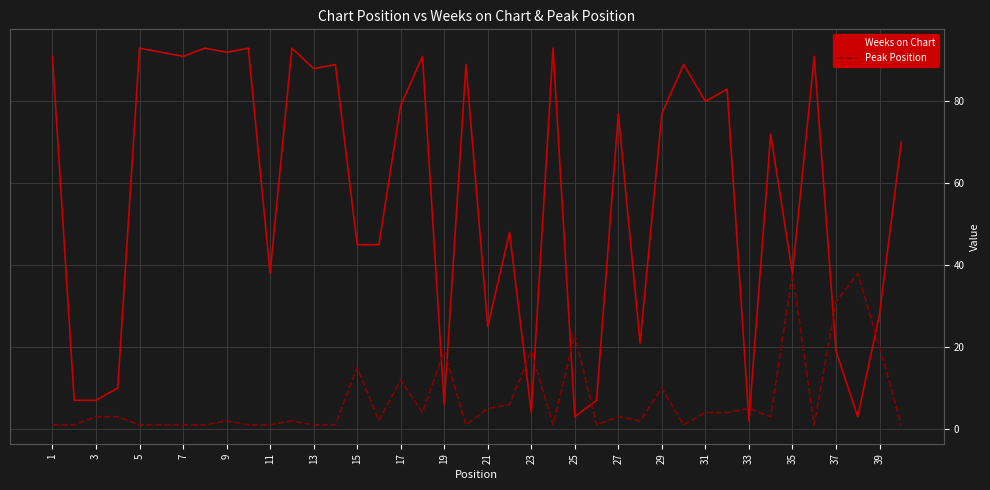

Reading right to left, list all the values displayed in this chart.

Weeks on Chart: 70	28	3	19	91	38	72	2	83	80	89	77	21	77	7	3	93	4	48	25	89	6	91	79	45	45	89	88	93	38	93	92	93	91	92	93	10	7	7	91
Peak Position: 1	20	38	31	1	38	3	5	4	4	1	10	2	3	1	23	1	19	6	5	1	19	4	12	2	15	1	1	2	1	1	2	1	1	1	1	3	3	1	1